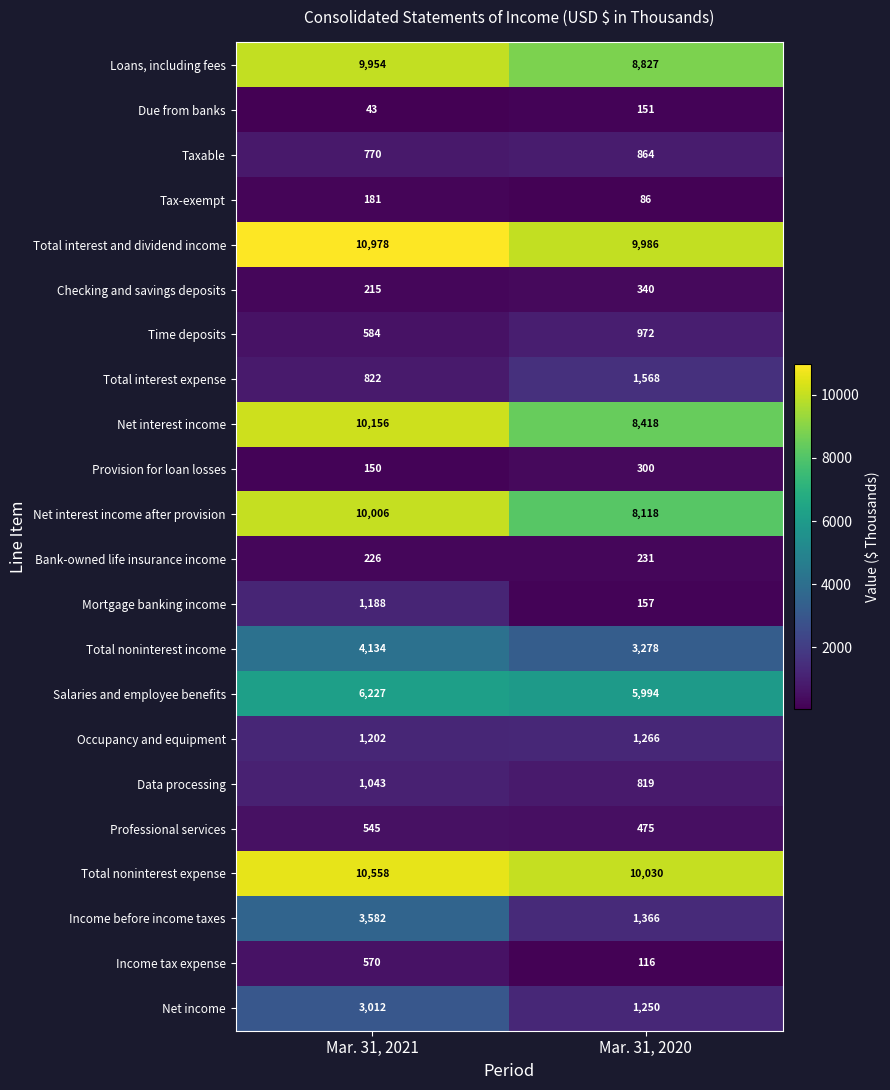

The value of Total interest and dividend income at Mar. 31, 2021 is 18762. True or false?

False